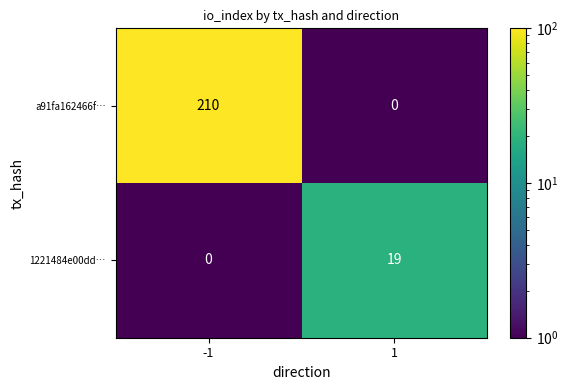

The value of a91fa162466f… at 1 is 0. True or false?

True